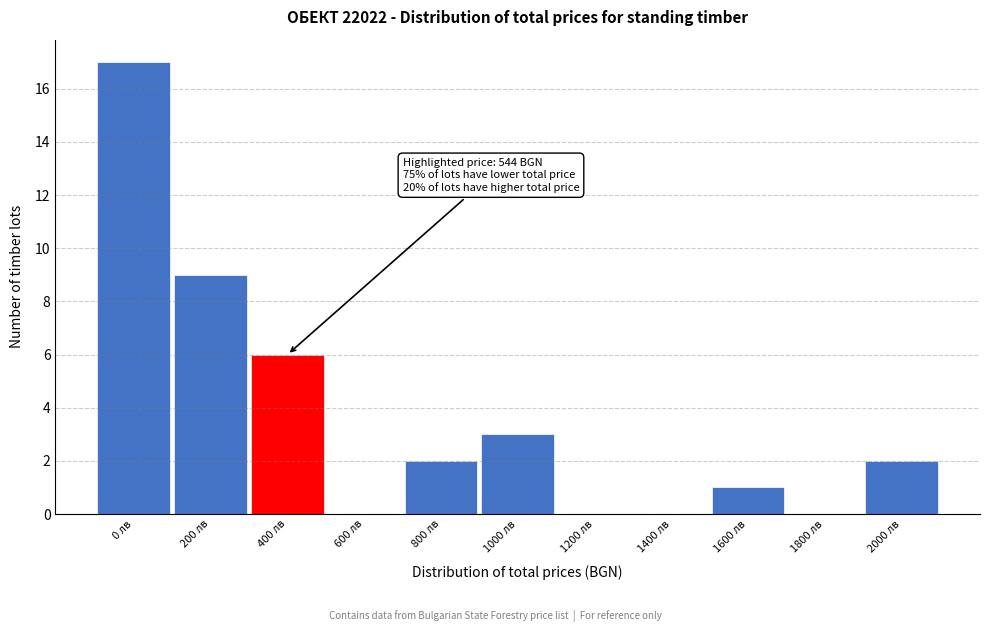

Reading right to left, what are all the values shown in this chart?

2000 лв=2	1800 лв=0	1600 лв=1	1400 лв=0	1200 лв=0	1000 лв=3	800 лв=2	600 лв=0	400 лв=6	200 лв=9	0 лв=17